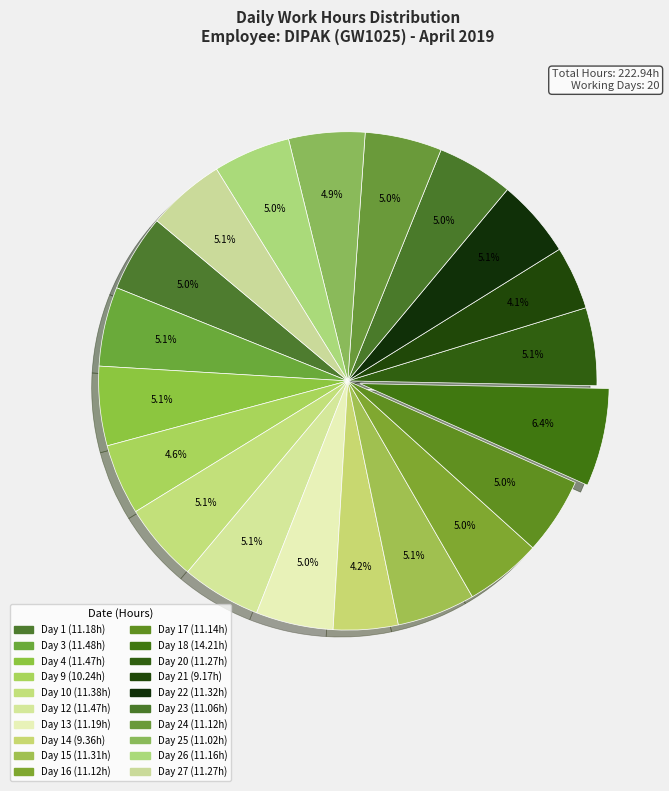

Does any single category account for the majority?

No